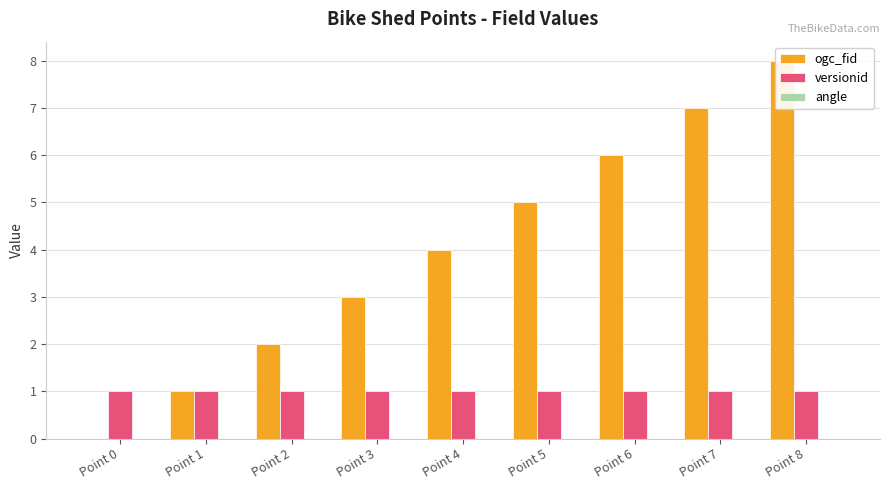

What is the spread (max minus min) of values at Point 0?

1